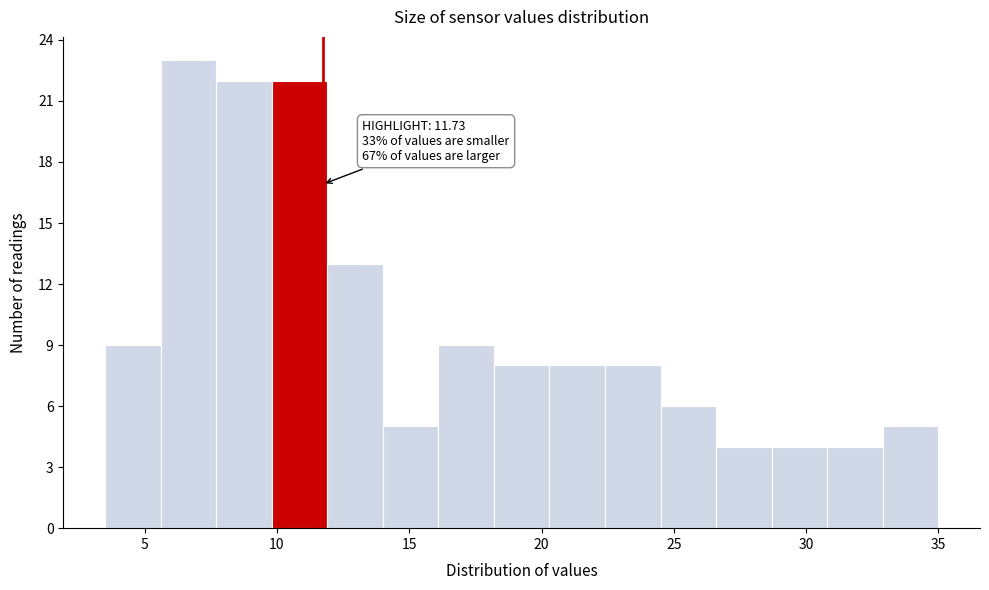

Which range on the x-axis has the tallest bar?

5.6 to 7.7